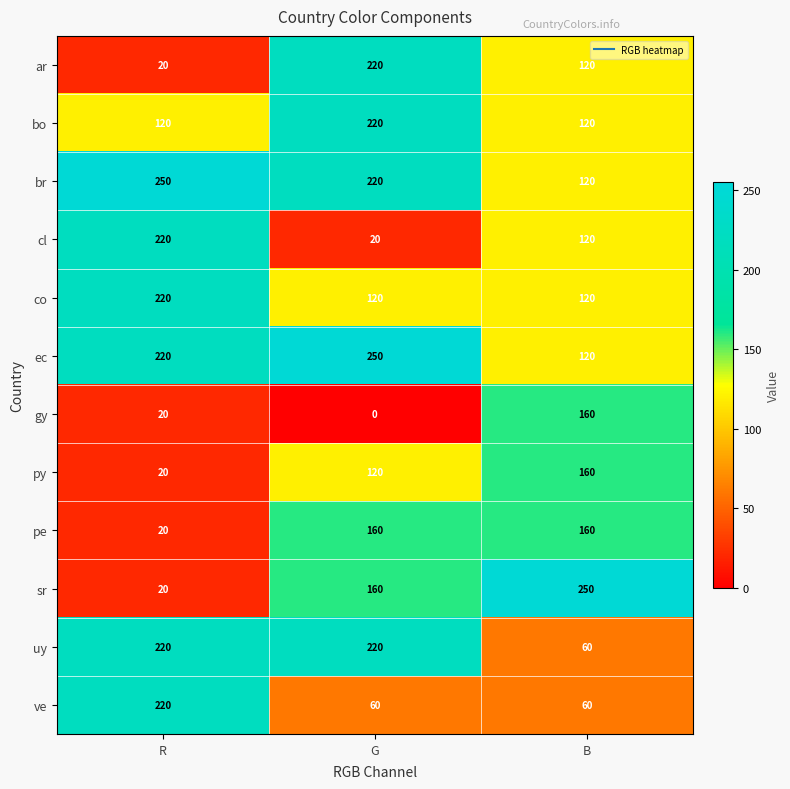

True or false: bo has a value of 322 at G.

False